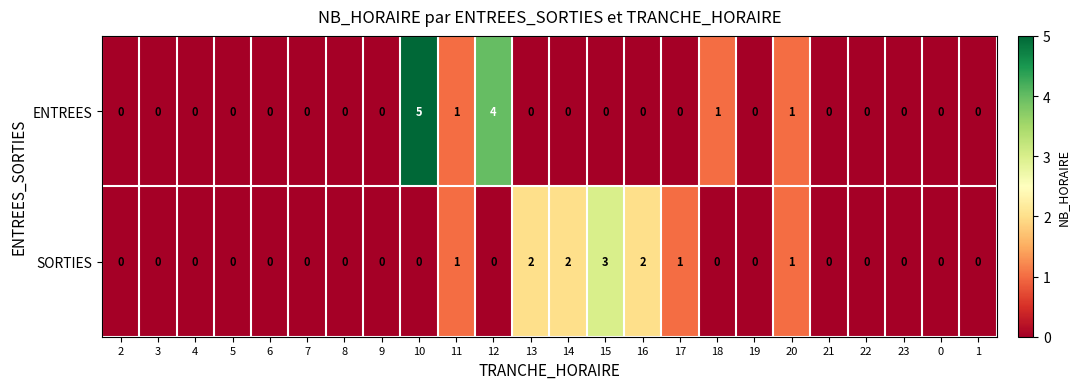

True or false: ENTREES has a value of 0 at 5.

True